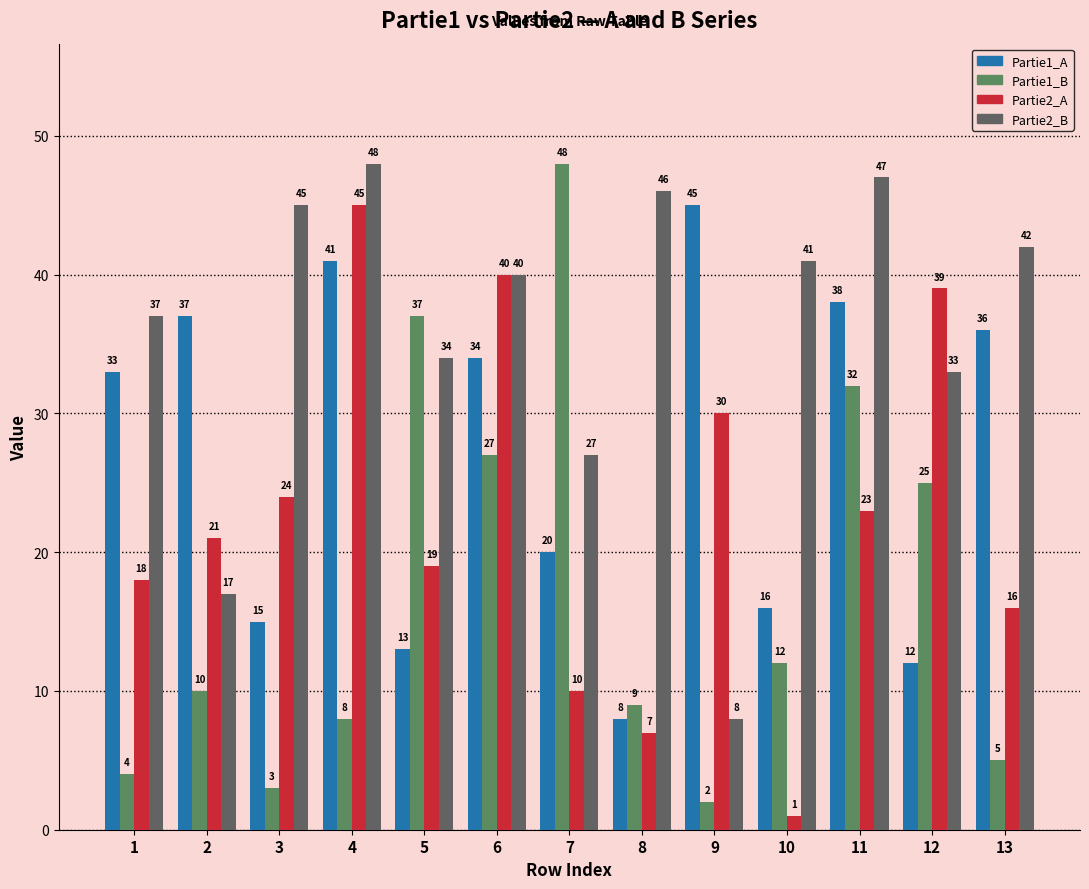

Is it true that Partie1_A equals 19 at 1?

False